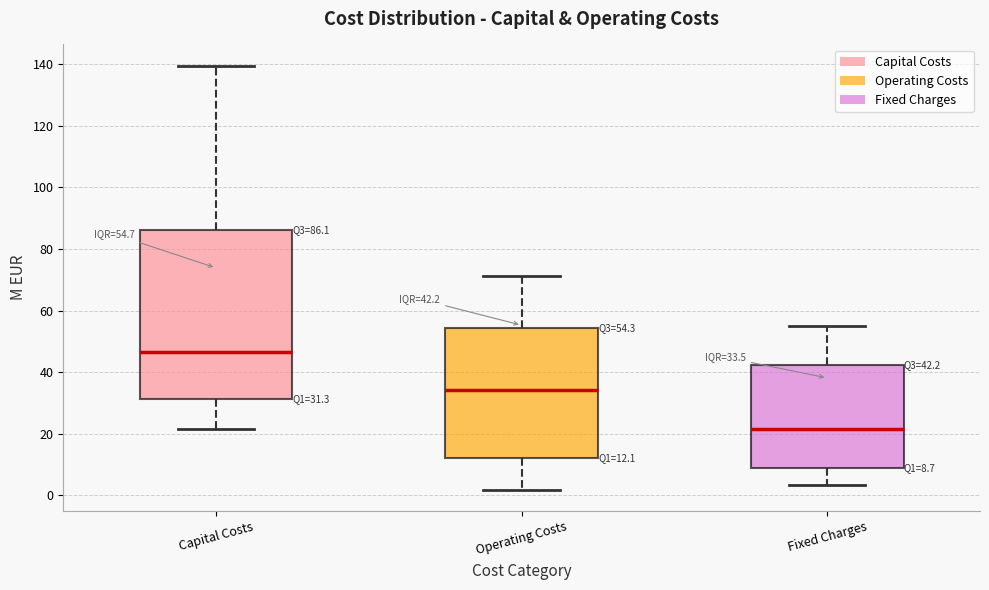

Which box's median line is the lowest?

Fixed Charges